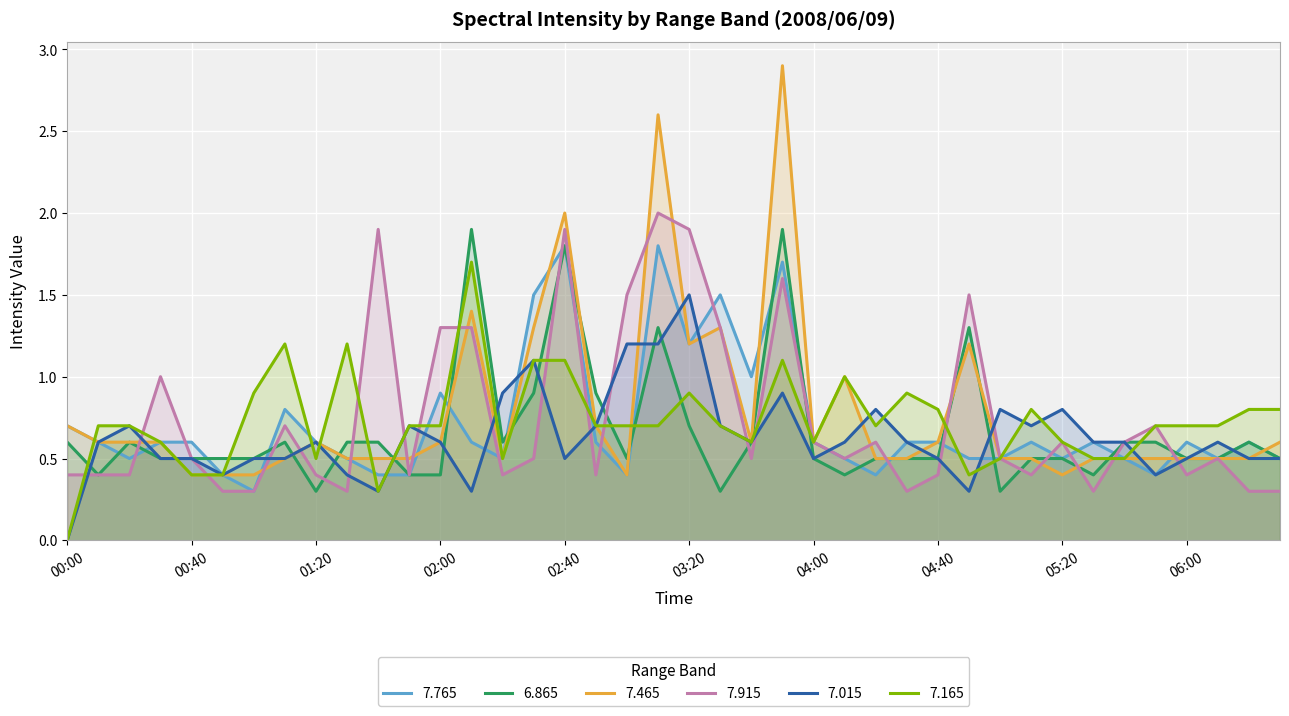

What is the total value across all series at 01:20?

3.0